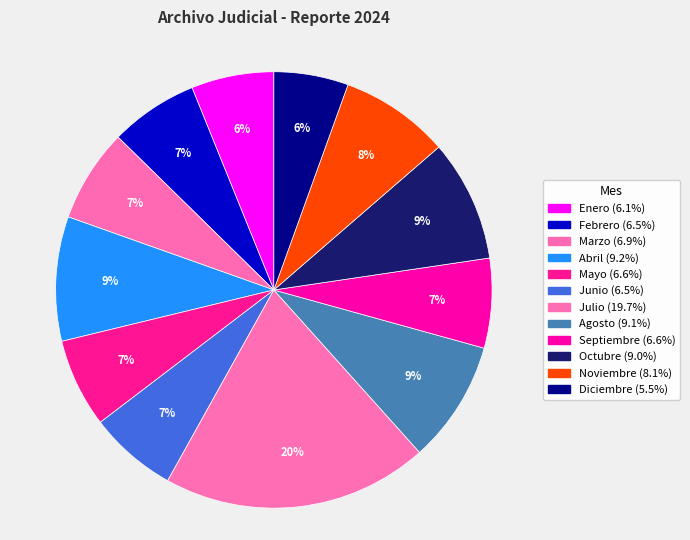

What is the ratio of the value at Abril to the value at Agosto?

1.0